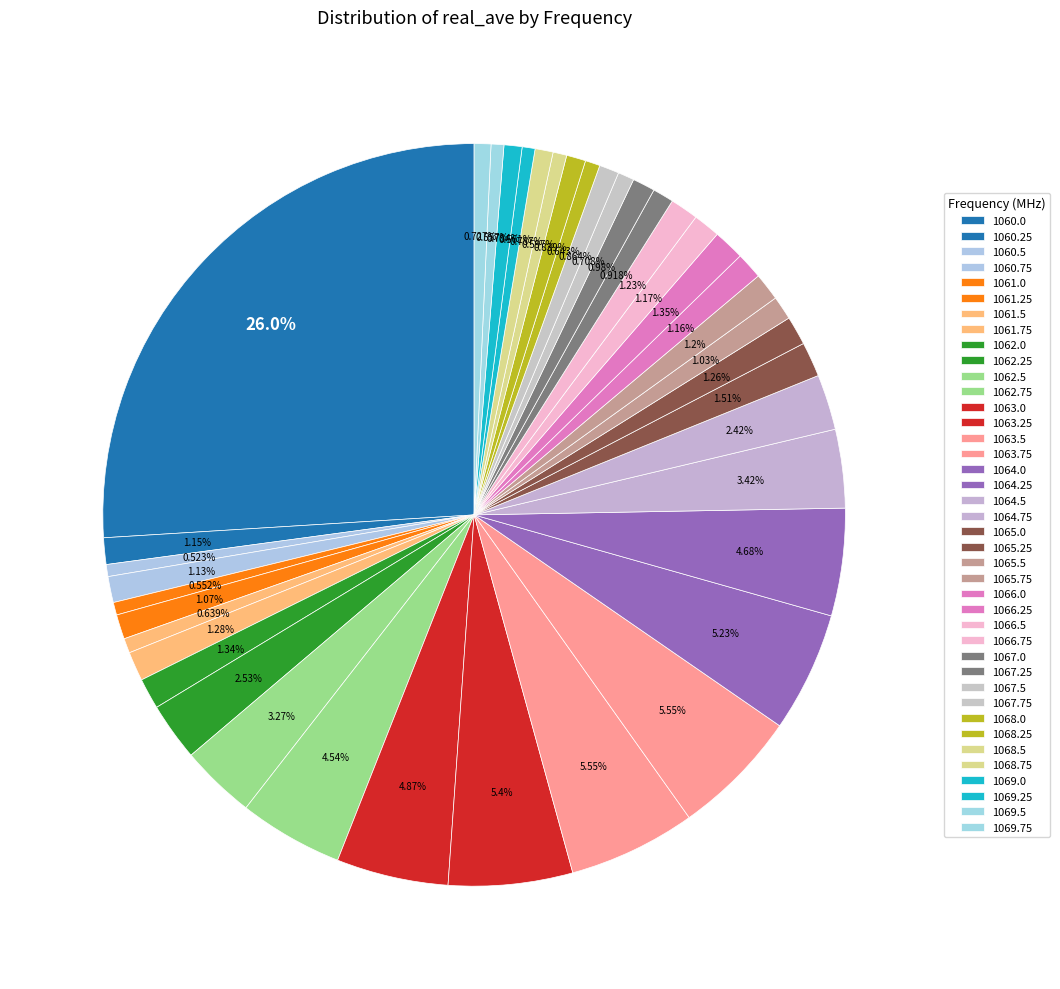

Between 1065.5 and 1067.75, which is larger?

1065.5